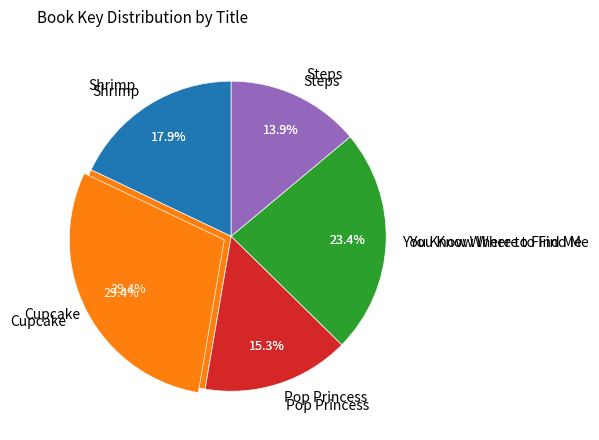

Is it true that Cupcake is 19% of the pie?

False